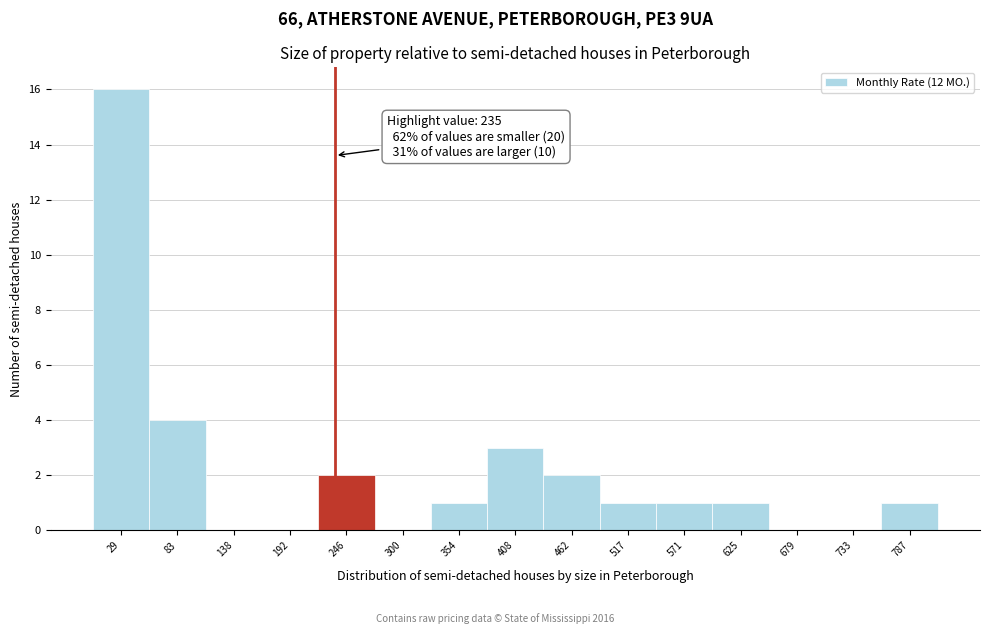

Over which range of the x-axis is the bar tallest?

0 to 60